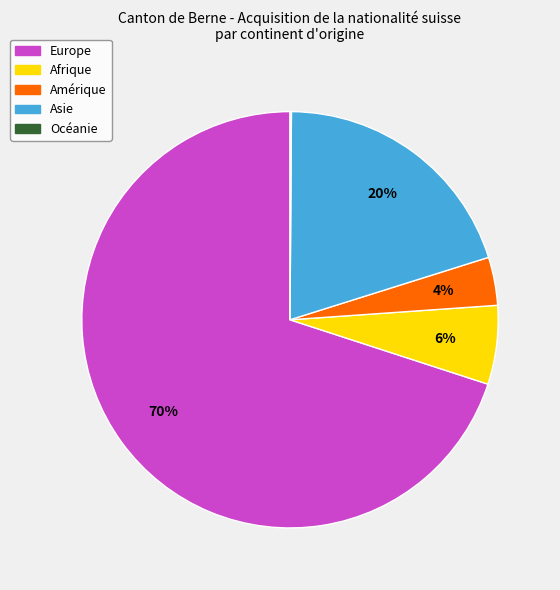

True or false: Europe accounts for 70% of the total.

True